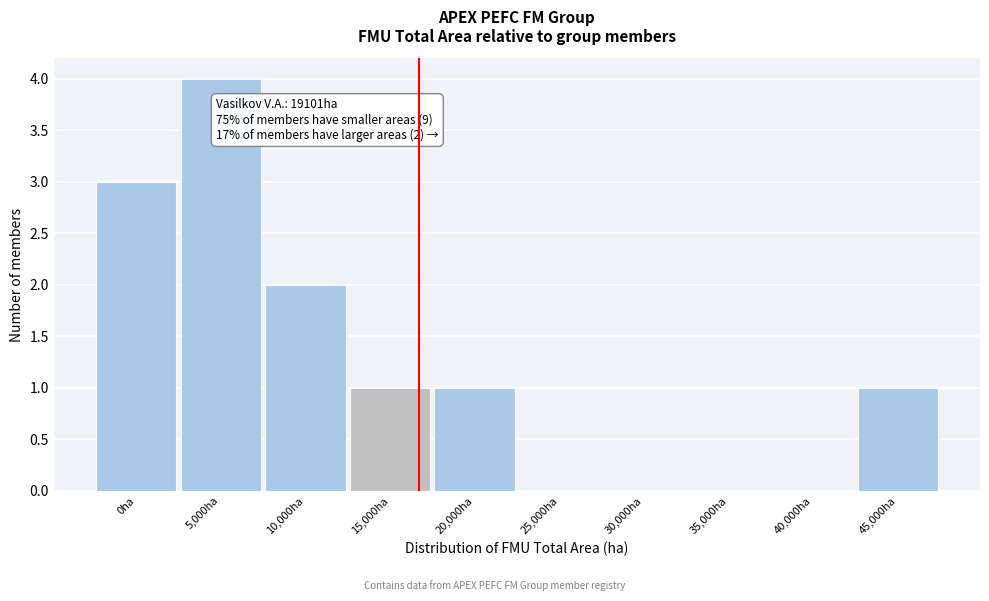

Reading right to left, what are all the values shown in this chart?

45,000ha=1	40,000ha=0	35,000ha=0	30,000ha=0	25,000ha=0	20,000ha=1	15,000ha=1	10,000ha=2	5,000ha=4	0ha=3